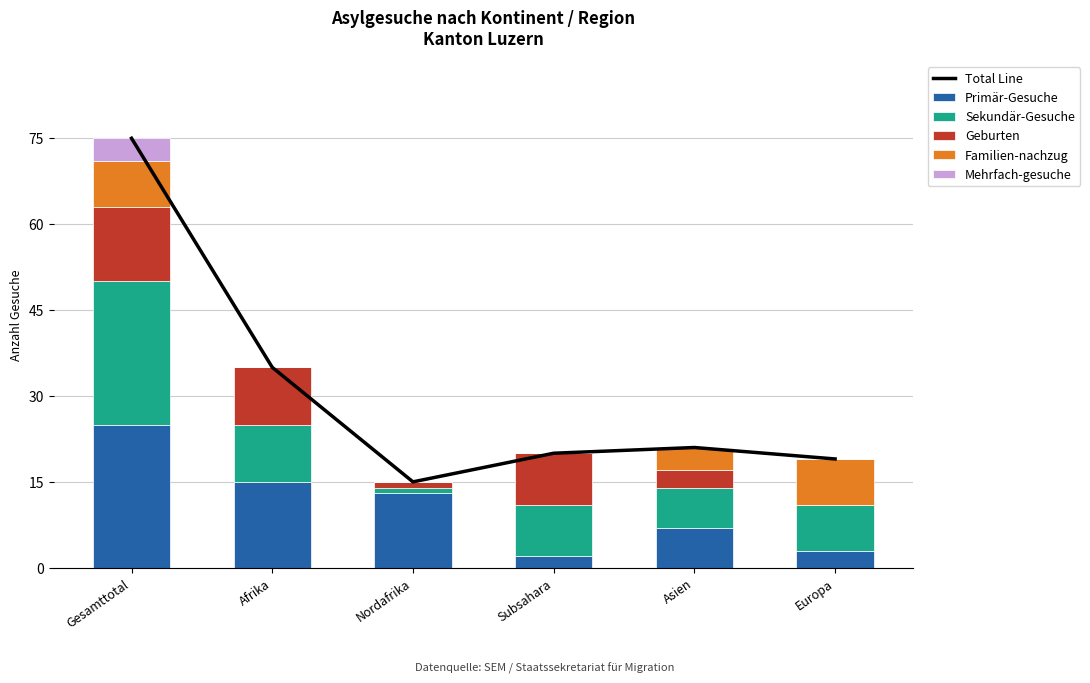

Which category has the highest value in the Mehrfach-gesuche series?

Gesamttotal